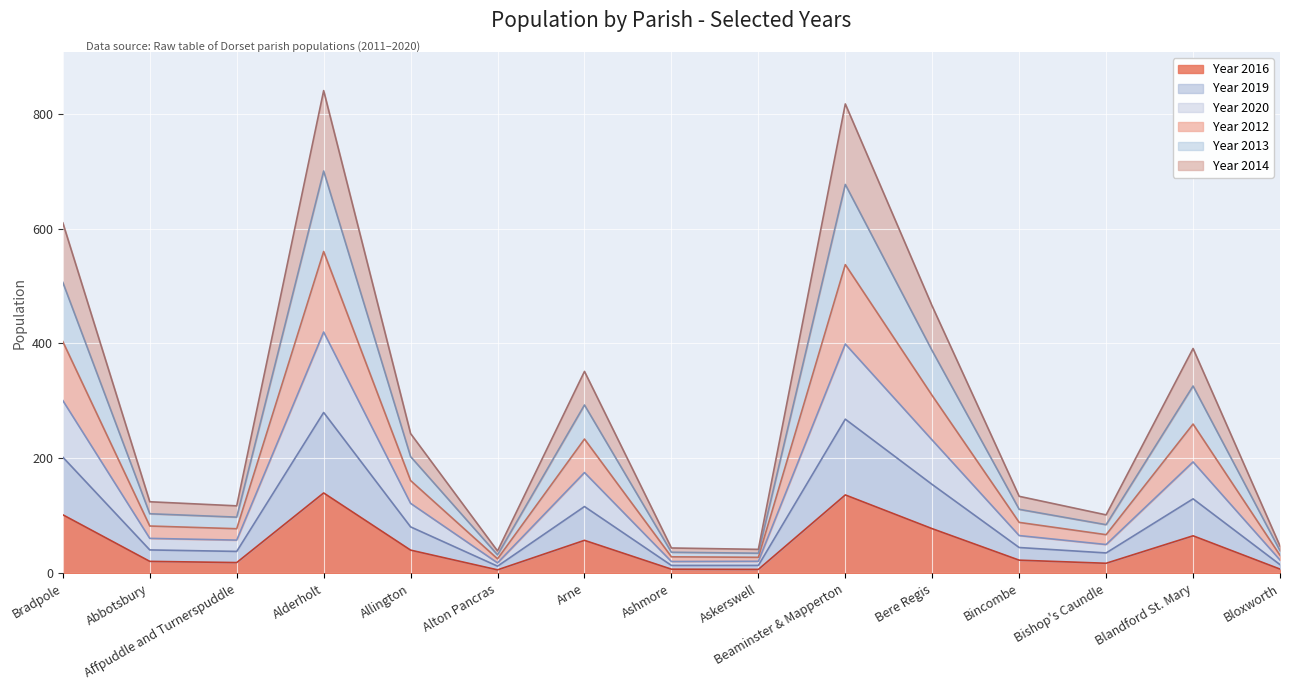

What is the highest value of the Year 2016 series?

140.0